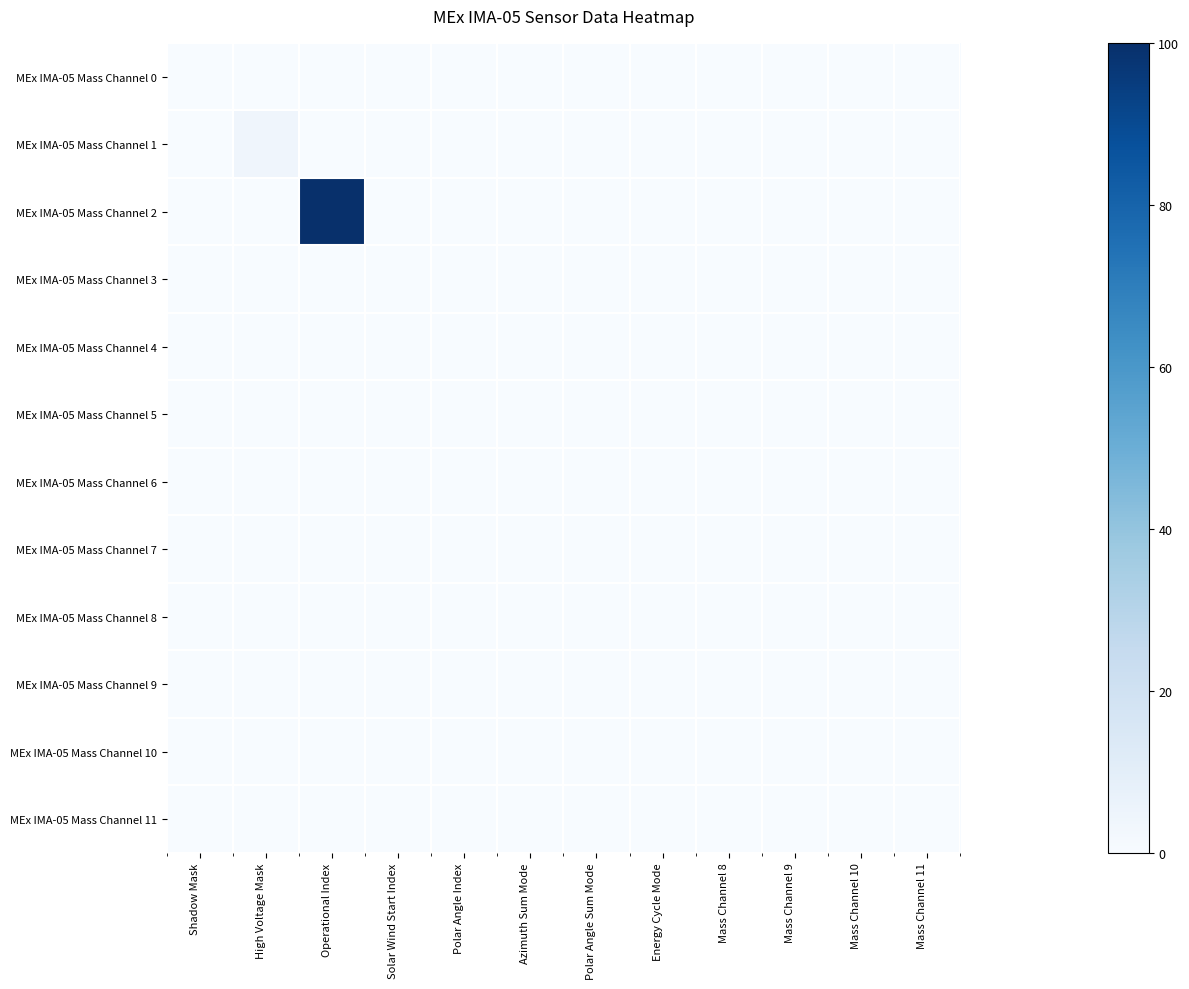

Reading left to right, what are all the values shown in this chart?

MEx IMA-05 Mass Channel 0: Shadow Mask=0.0	High Voltage Mask=0.0	Operational Index=0.0	Solar Wind Start Index=0.0	Polar Angle Index=0.0	Azimuth Sum Mode=0.0	Polar Angle Sum Mode=0.0	Energy Cycle Mode=0.0	Mass Channel 8=0.0	Mass Channel 9=0.0	Mass Channel 10=0.0	Mass Channel 11=0.0
MEx IMA-05 Mass Channel 1: Shadow Mask=0.0	High Voltage Mask=4.2	Operational Index=0.0	Solar Wind Start Index=0.0	Polar Angle Index=0.0	Azimuth Sum Mode=0.0	Polar Angle Sum Mode=0.0	Energy Cycle Mode=0.0	Mass Channel 8=0.0	Mass Channel 9=0.0	Mass Channel 10=0.0	Mass Channel 11=0.0
MEx IMA-05 Mass Channel 2: Shadow Mask=0.0	High Voltage Mask=0.0	Operational Index=100.0	Solar Wind Start Index=0.0	Polar Angle Index=0.0	Azimuth Sum Mode=0.0	Polar Angle Sum Mode=0.0	Energy Cycle Mode=0.0	Mass Channel 8=0.0	Mass Channel 9=0.0	Mass Channel 10=0.0	Mass Channel 11=0.0
MEx IMA-05 Mass Channel 3: Shadow Mask=0.0	High Voltage Mask=0.0	Operational Index=0.0	Solar Wind Start Index=0.0	Polar Angle Index=0.0	Azimuth Sum Mode=0.0	Polar Angle Sum Mode=0.0	Energy Cycle Mode=0.0	Mass Channel 8=0.0	Mass Channel 9=0.0	Mass Channel 10=0.0	Mass Channel 11=0.0
MEx IMA-05 Mass Channel 4: Shadow Mask=0.0	High Voltage Mask=0.0	Operational Index=0.0	Solar Wind Start Index=0.0	Polar Angle Index=0.0	Azimuth Sum Mode=0.0	Polar Angle Sum Mode=0.0	Energy Cycle Mode=0.0	Mass Channel 8=0.0	Mass Channel 9=0.0	Mass Channel 10=0.0	Mass Channel 11=0.0
MEx IMA-05 Mass Channel 5: Shadow Mask=0.0	High Voltage Mask=0.0	Operational Index=0.0	Solar Wind Start Index=0.0	Polar Angle Index=0.0	Azimuth Sum Mode=0.0	Polar Angle Sum Mode=0.0	Energy Cycle Mode=0.0	Mass Channel 8=0.0	Mass Channel 9=0.0	Mass Channel 10=0.0	Mass Channel 11=0.0
MEx IMA-05 Mass Channel 6: Shadow Mask=0.0	High Voltage Mask=0.0	Operational Index=0.0	Solar Wind Start Index=0.0	Polar Angle Index=0.0	Azimuth Sum Mode=0.0	Polar Angle Sum Mode=0.0	Energy Cycle Mode=0.0	Mass Channel 8=0.0	Mass Channel 9=0.0	Mass Channel 10=0.0	Mass Channel 11=0.0
MEx IMA-05 Mass Channel 7: Shadow Mask=0.0	High Voltage Mask=0.0	Operational Index=0.0	Solar Wind Start Index=0.0	Polar Angle Index=0.0	Azimuth Sum Mode=0.0	Polar Angle Sum Mode=0.0	Energy Cycle Mode=0.0	Mass Channel 8=0.0	Mass Channel 9=0.0	Mass Channel 10=0.0	Mass Channel 11=0.0
MEx IMA-05 Mass Channel 8: Shadow Mask=0.0	High Voltage Mask=0.0	Operational Index=0.0	Solar Wind Start Index=0.0	Polar Angle Index=0.0	Azimuth Sum Mode=0.0	Polar Angle Sum Mode=0.0	Energy Cycle Mode=0.0	Mass Channel 8=0.0	Mass Channel 9=0.0	Mass Channel 10=0.0	Mass Channel 11=0.0
MEx IMA-05 Mass Channel 9: Shadow Mask=0.0	High Voltage Mask=0.0	Operational Index=0.0	Solar Wind Start Index=0.0	Polar Angle Index=0.0	Azimuth Sum Mode=0.0	Polar Angle Sum Mode=0.0	Energy Cycle Mode=0.0	Mass Channel 8=0.0	Mass Channel 9=0.0	Mass Channel 10=0.0	Mass Channel 11=0.0
MEx IMA-05 Mass Channel 10: Shadow Mask=0.0	High Voltage Mask=0.0	Operational Index=0.0	Solar Wind Start Index=0.0	Polar Angle Index=0.0	Azimuth Sum Mode=0.0	Polar Angle Sum Mode=0.0	Energy Cycle Mode=0.0	Mass Channel 8=0.0	Mass Channel 9=0.0	Mass Channel 10=0.0	Mass Channel 11=0.0
MEx IMA-05 Mass Channel 11: Shadow Mask=0.0	High Voltage Mask=0.0	Operational Index=0.0	Solar Wind Start Index=0.0	Polar Angle Index=0.0	Azimuth Sum Mode=0.0	Polar Angle Sum Mode=0.0	Energy Cycle Mode=0.0	Mass Channel 8=0.0	Mass Channel 9=0.0	Mass Channel 10=0.0	Mass Channel 11=0.0